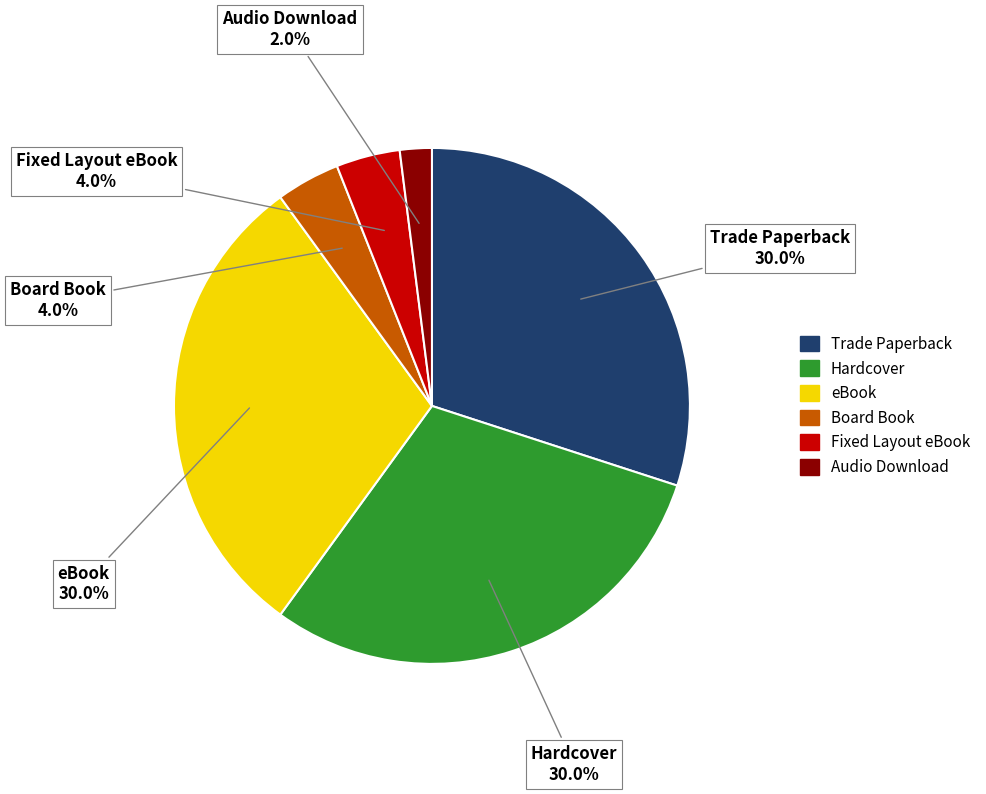

Which slice is the smallest?

Audio Download